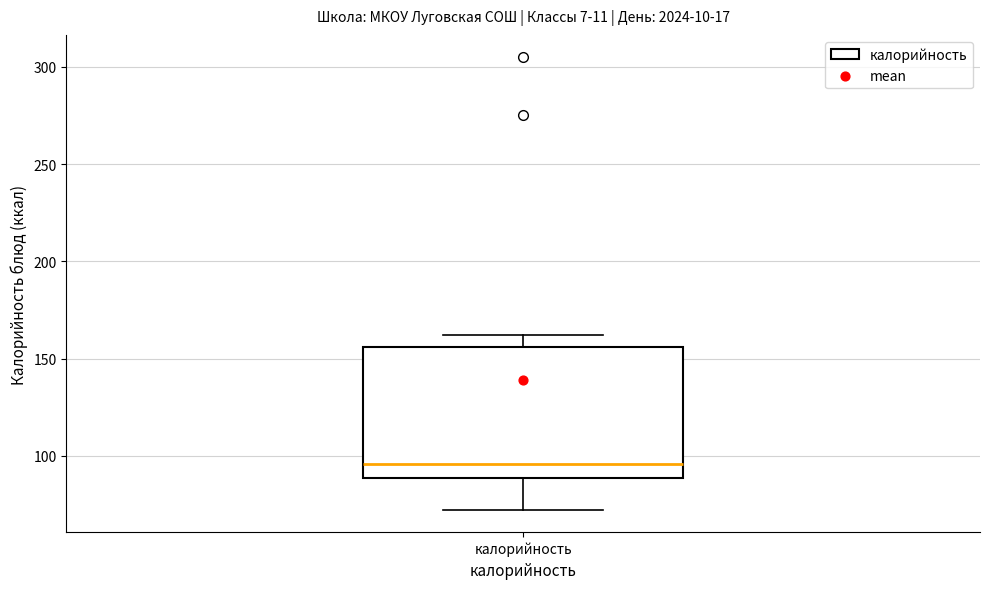

Transcribe this box plot: give where the median line is, the range the box spans, and where the two whiskers end, as read against the y-axis. The values are not printed on the chart, so give them approximately, as read against the axis.

median 95, box 90 to 155, whiskers 70 to 160